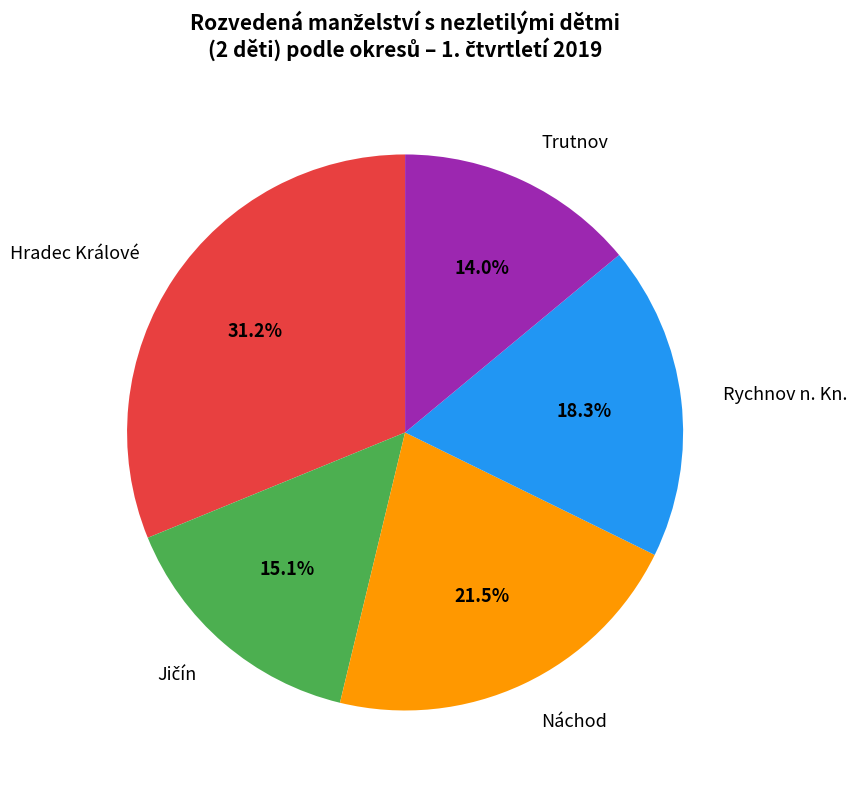

Does Hradec Králové represent more than half of the total?

No